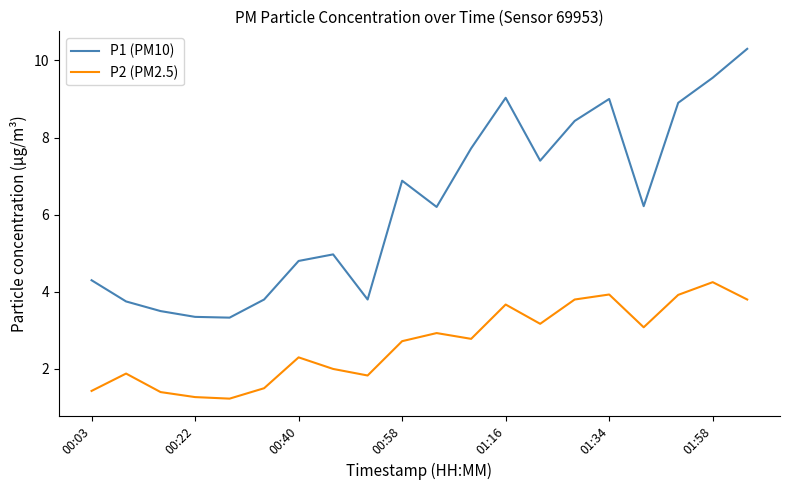

At how many categories does at least one series exceed 4?

14